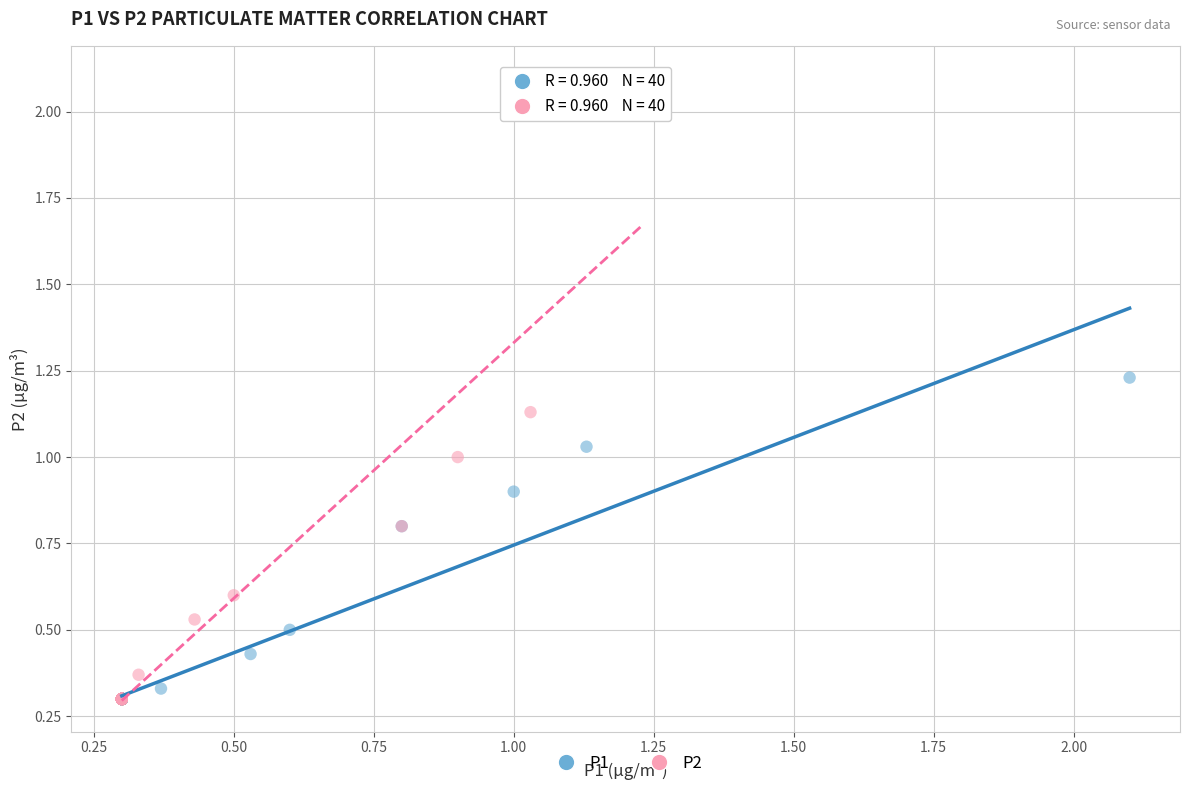

Which series has the largest Y range (max minus min)?

P2